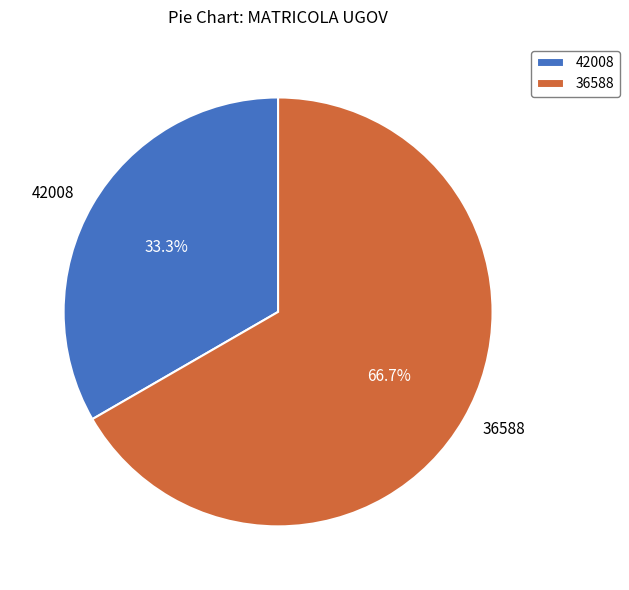

What percentage is NOT represented by 36588?

33.3%